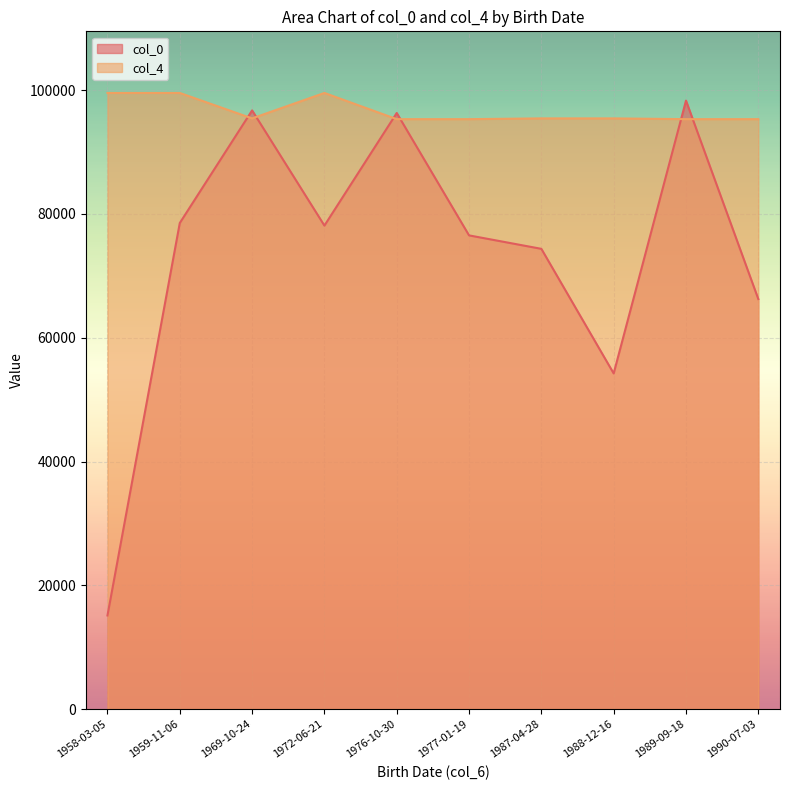

Where does the col_4 series first go above 95448?

1958-03-05